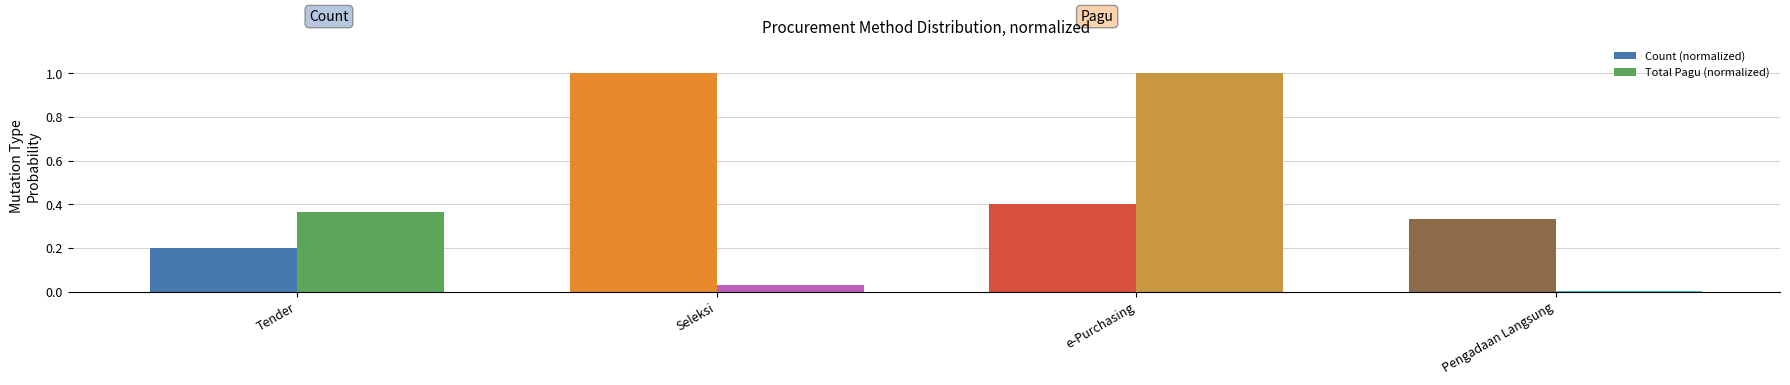

What is the sum of all Count (normalized) values?

1.9